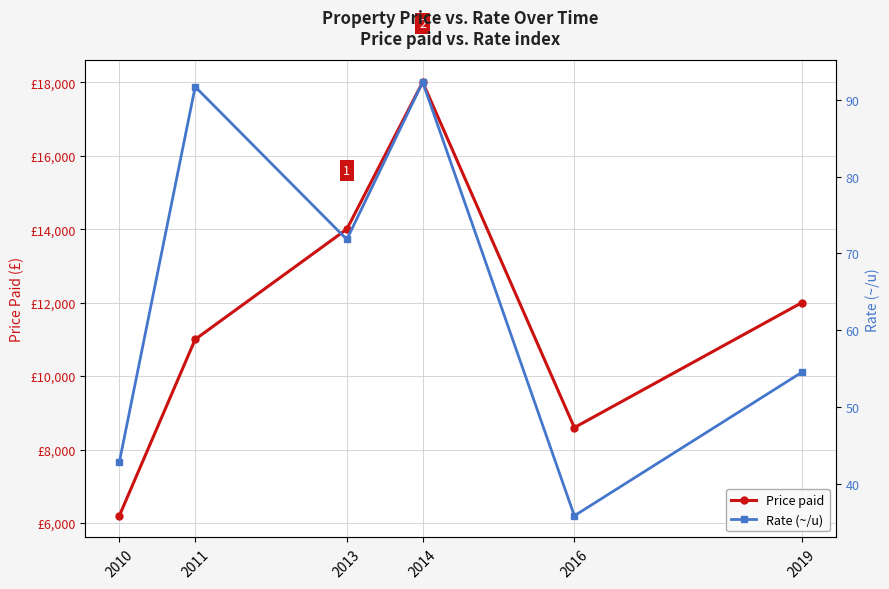

What are all the series names shown in the legend?

Price paid, Rate (~/u)